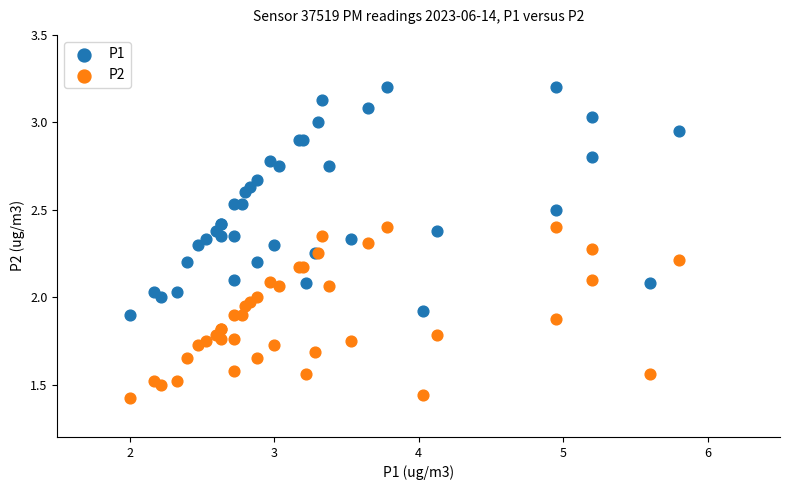

Which series has the largest Y range (max minus min)?

P1